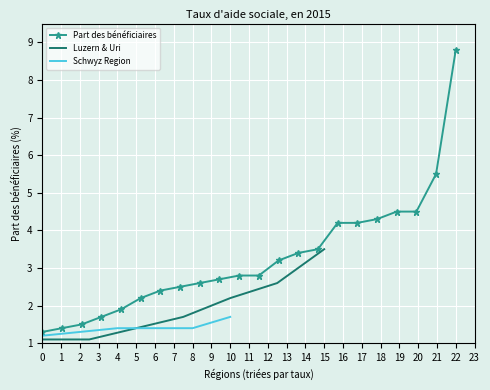

What is the difference between the maximum and minimum values?

7.5